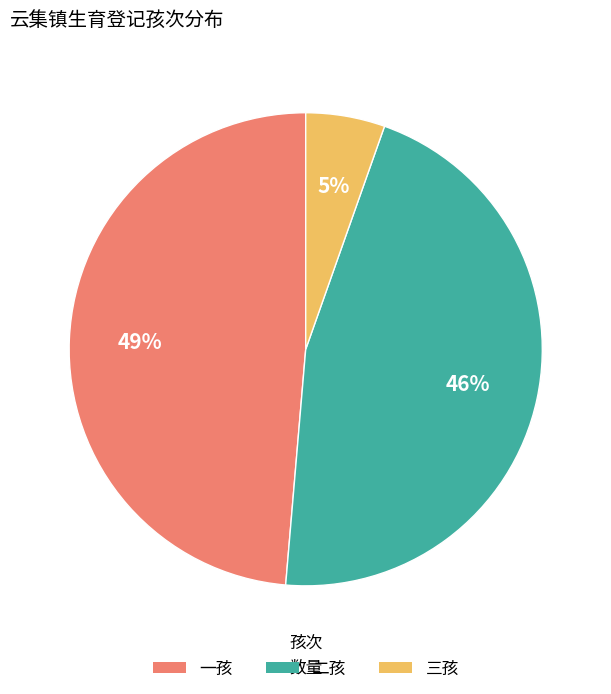

Which has a higher value, 二孩 or 一孩?

一孩